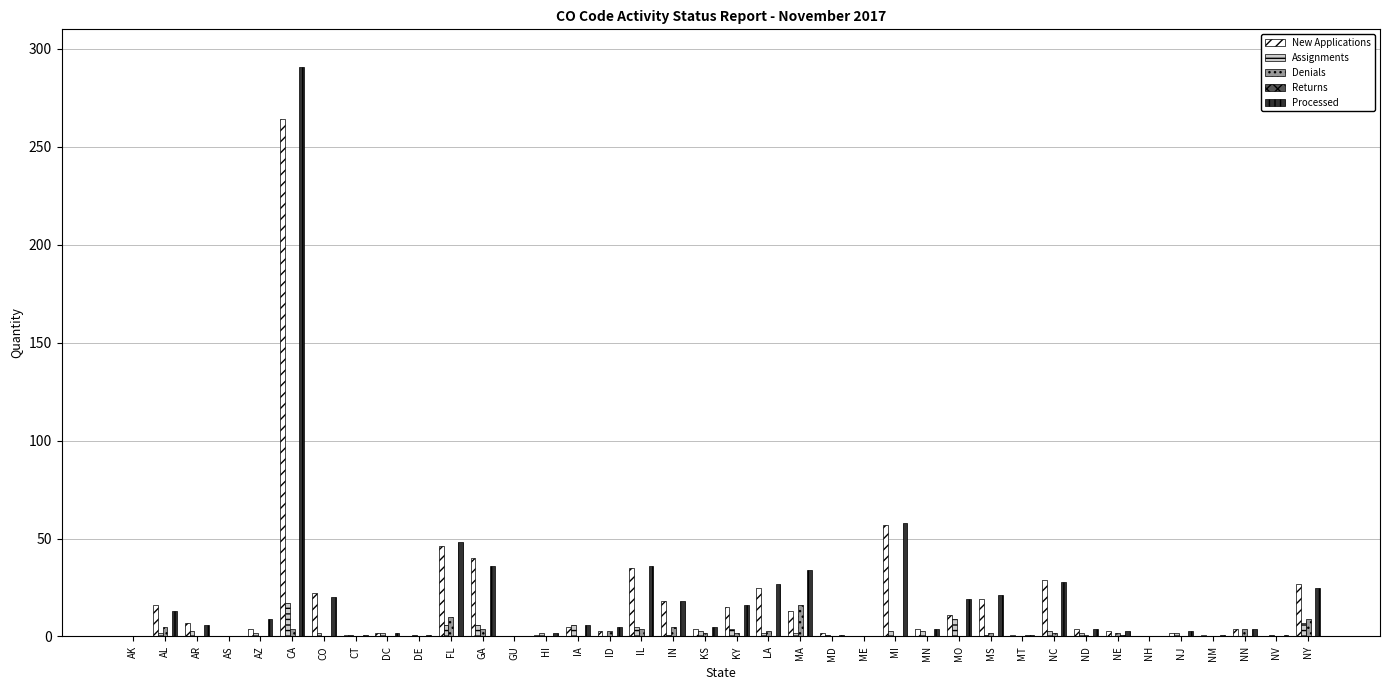

At which category is the sum across all series the highest?

CA